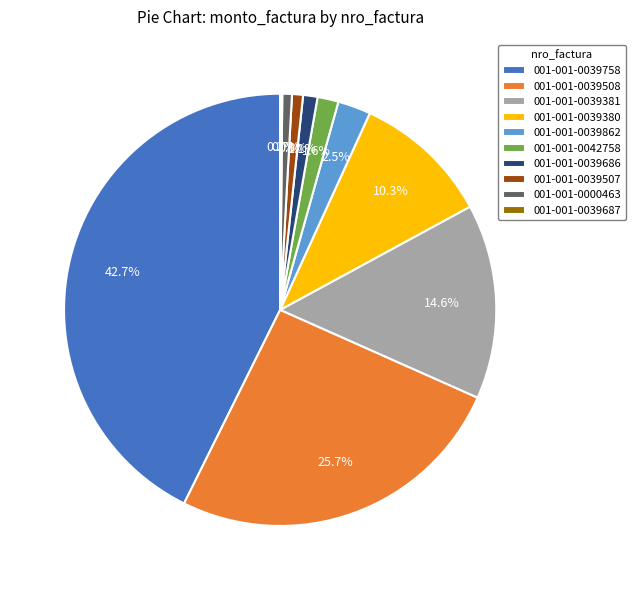

Is it true that 001-001-0042758 is 2% of the pie?

True